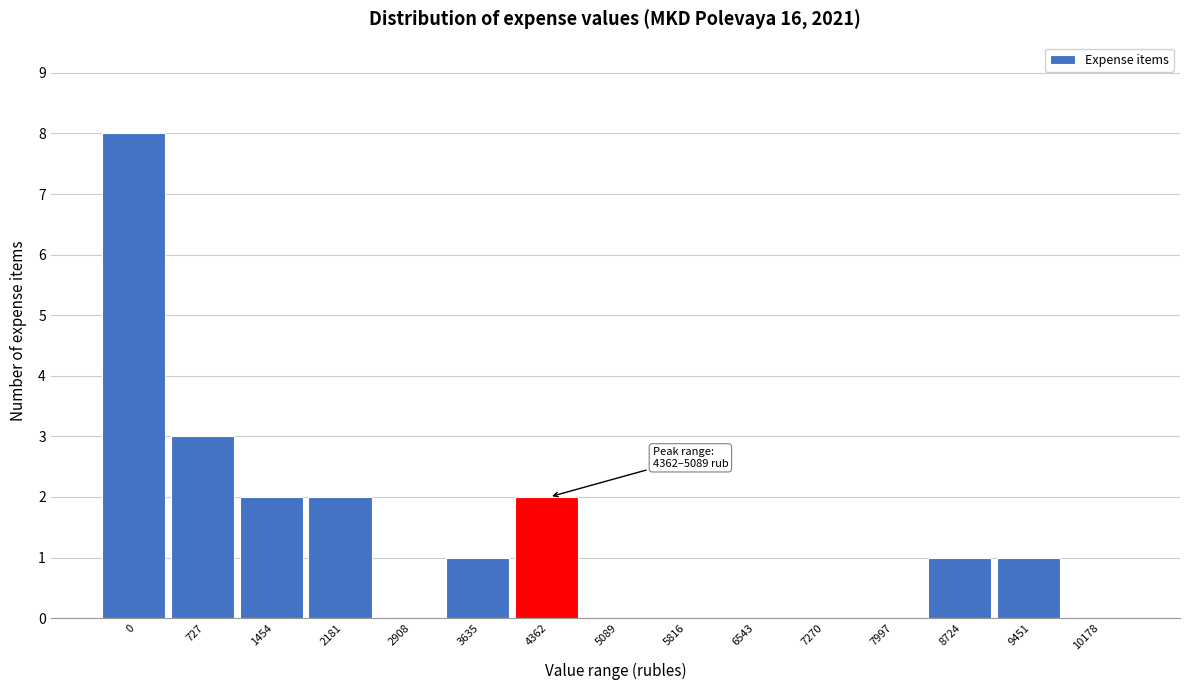

Reading left to right, transcribe all the data shown in this chart.

0=8	727=3	1454=2	2181=2	2908=0	3635=1	4362=2	5089=0	5816=0	6543=0	7270=0	7997=0	8724=1	9451=1	10178=0